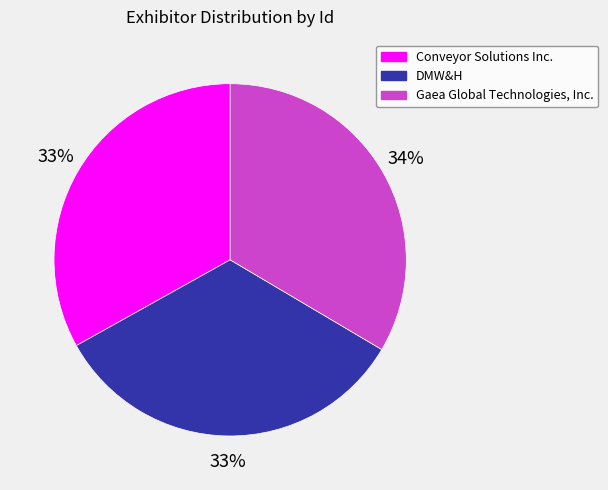

Approximately how many times larger is the value at Gaea Global Technologies, Inc. compared to Conveyor Solutions Inc.?

1.0